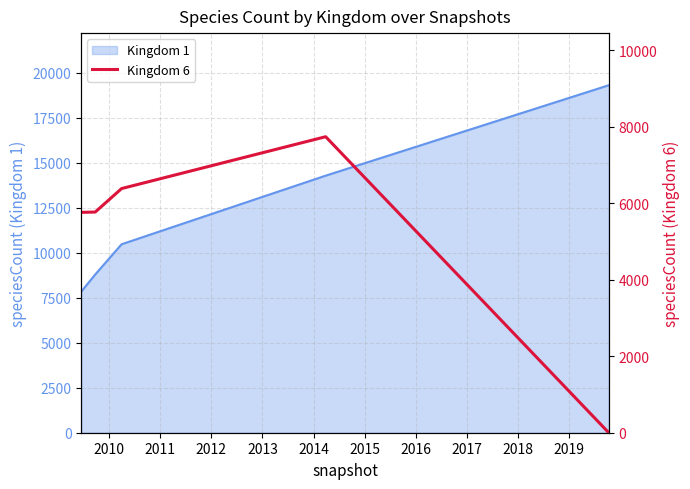

What is the maximum value for Kingdom 1?

19317